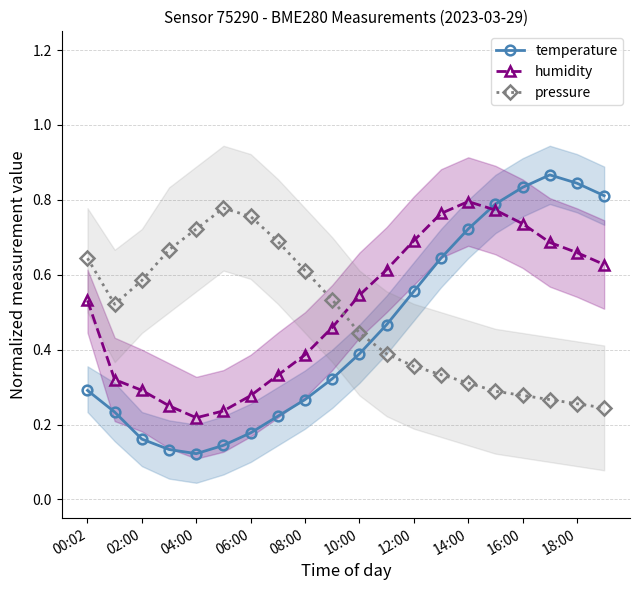

Where is the first local maximum for humidity?

14:00